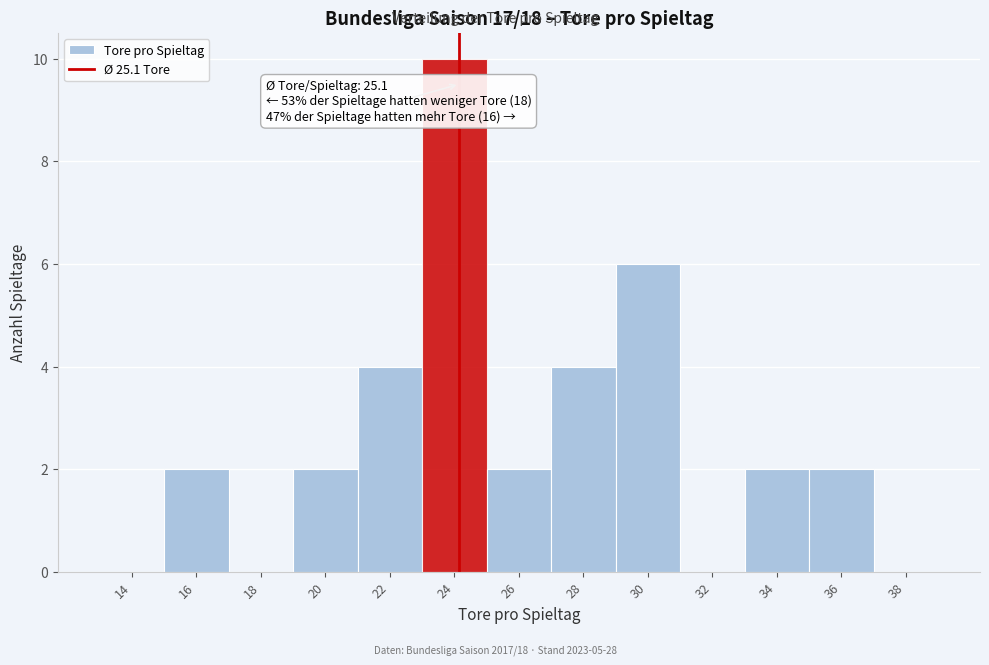

Reading left to right, transcribe all the data shown in this chart.

14=0	16=2	18=0	20=2	22=4	24=10	26=2	28=4	30=6	32=0	34=2	36=2	38=0